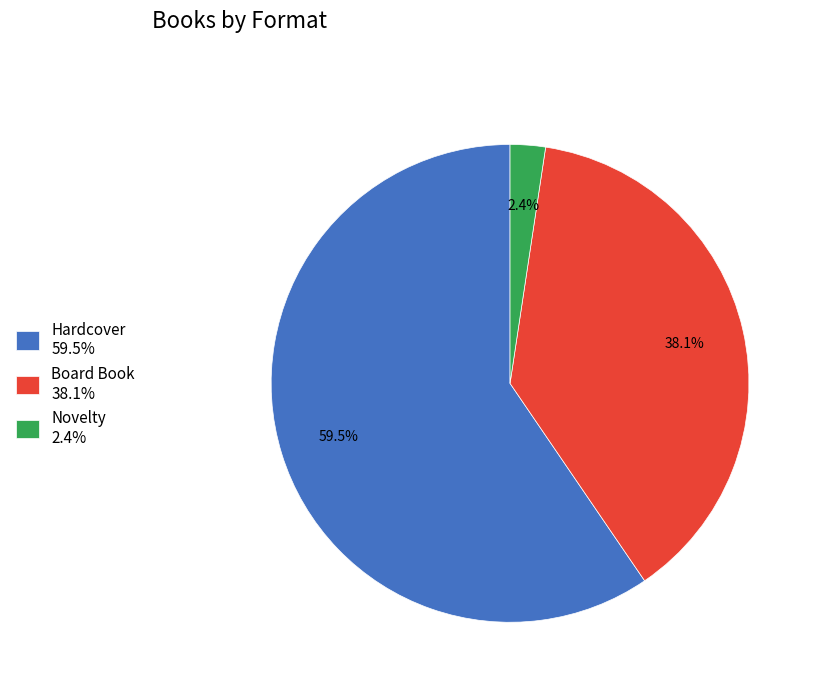

Which category has the biggest portion of the pie?

Hardcover